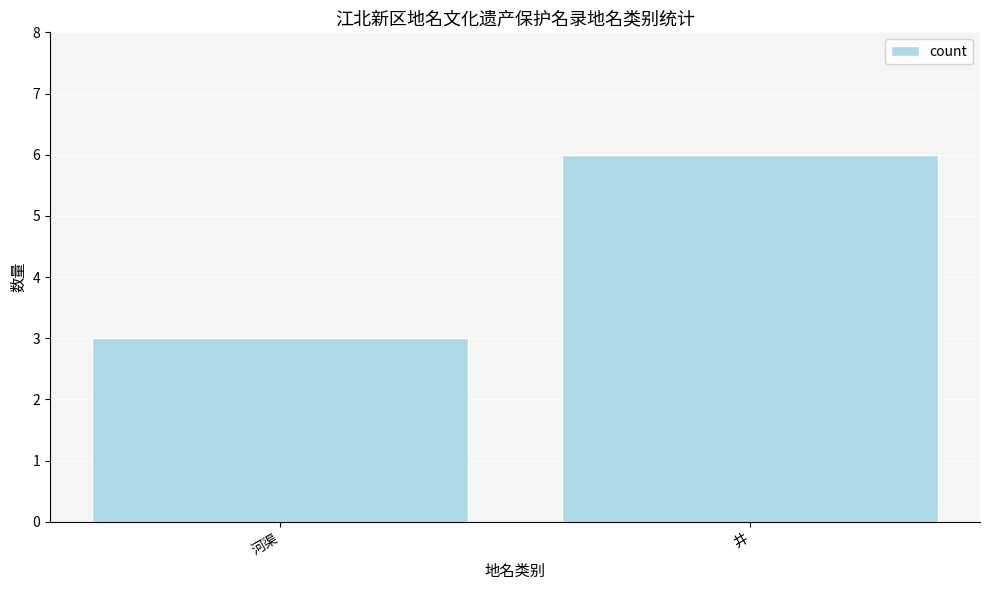

What is the approximate value at 河渠?

3